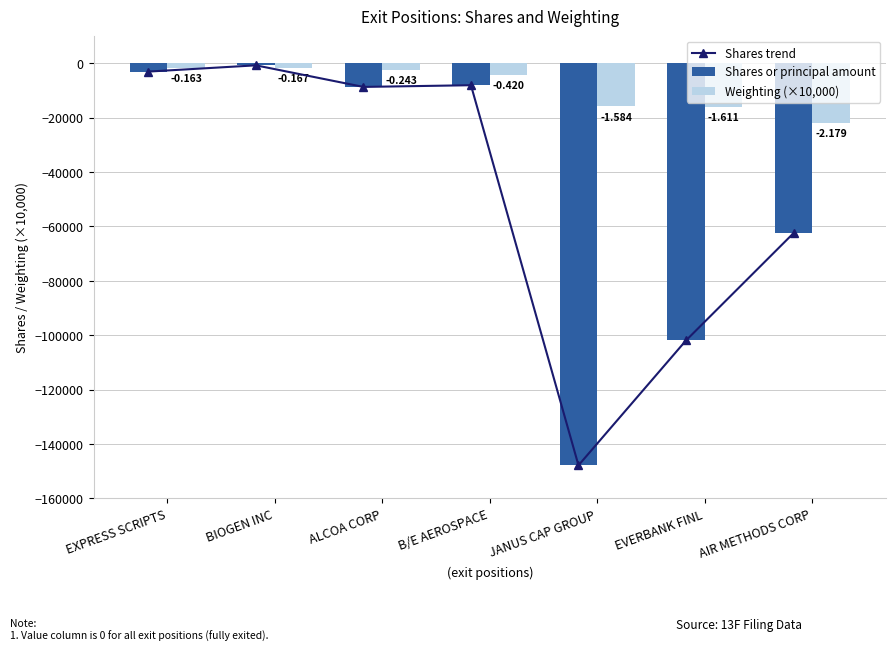

What is the total value across all series at BIOGEN INC?

-3176